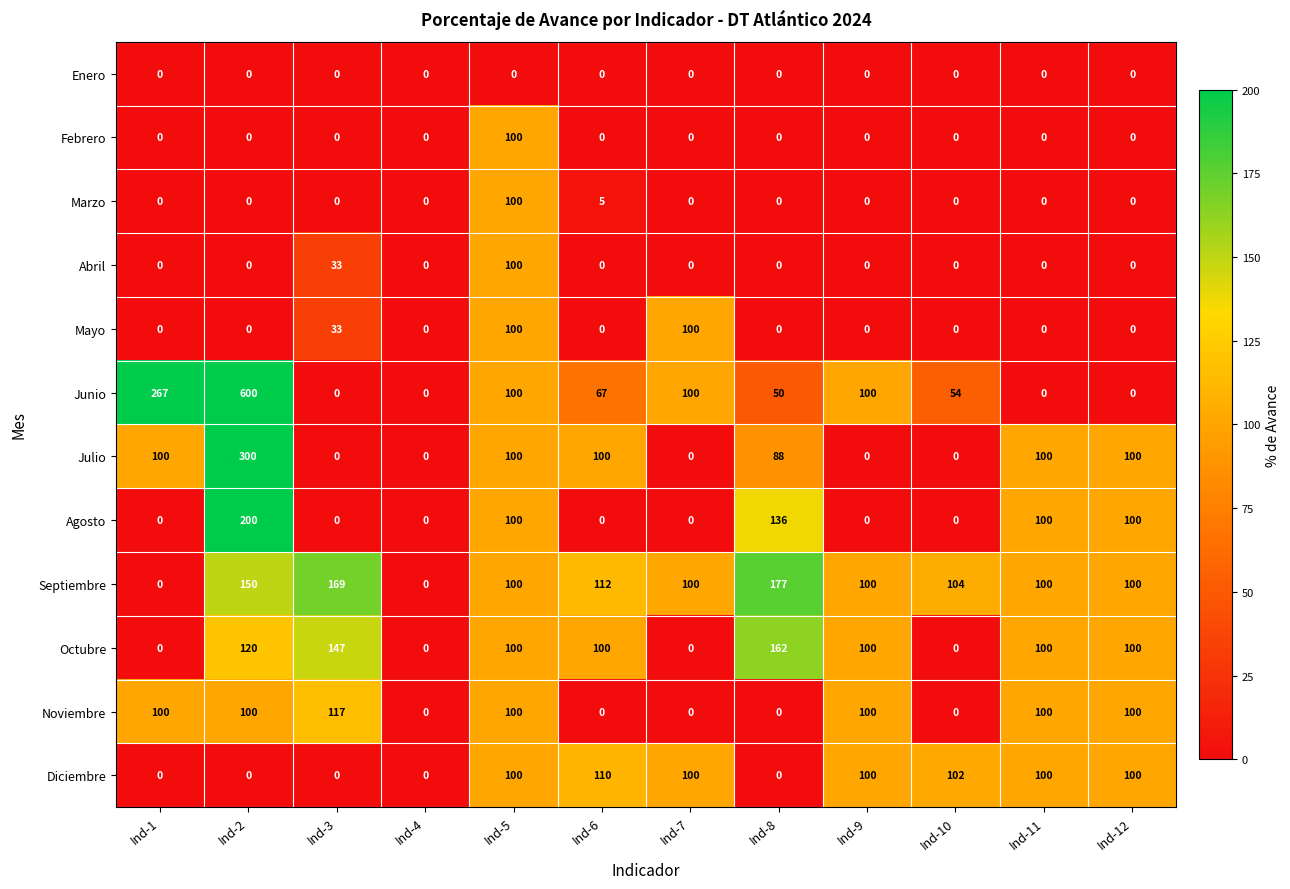

What is the difference between the highest and lowest values at Ind-8?

177